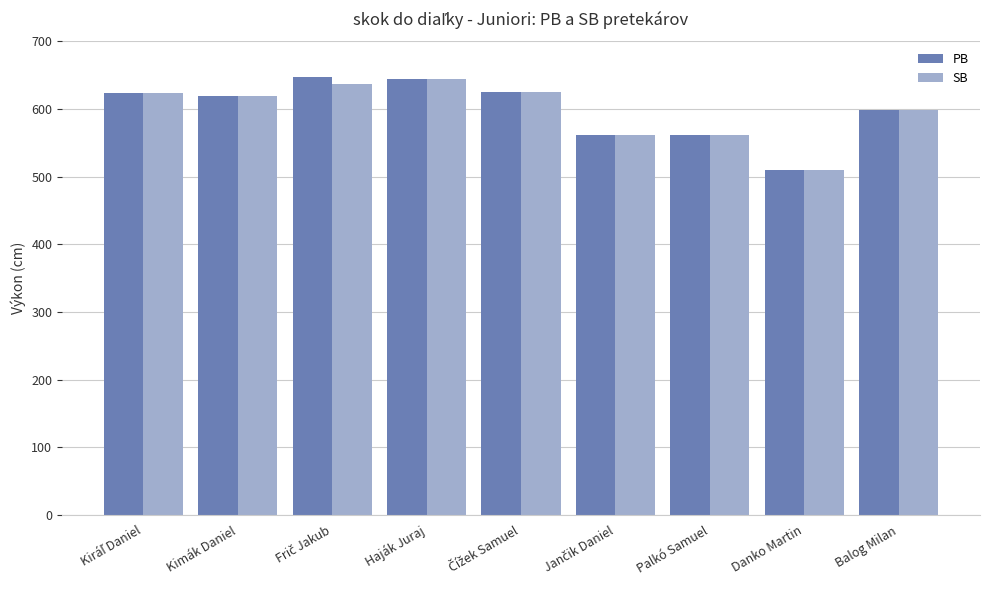

What is the approximate value of SB at Balog Milan?

599